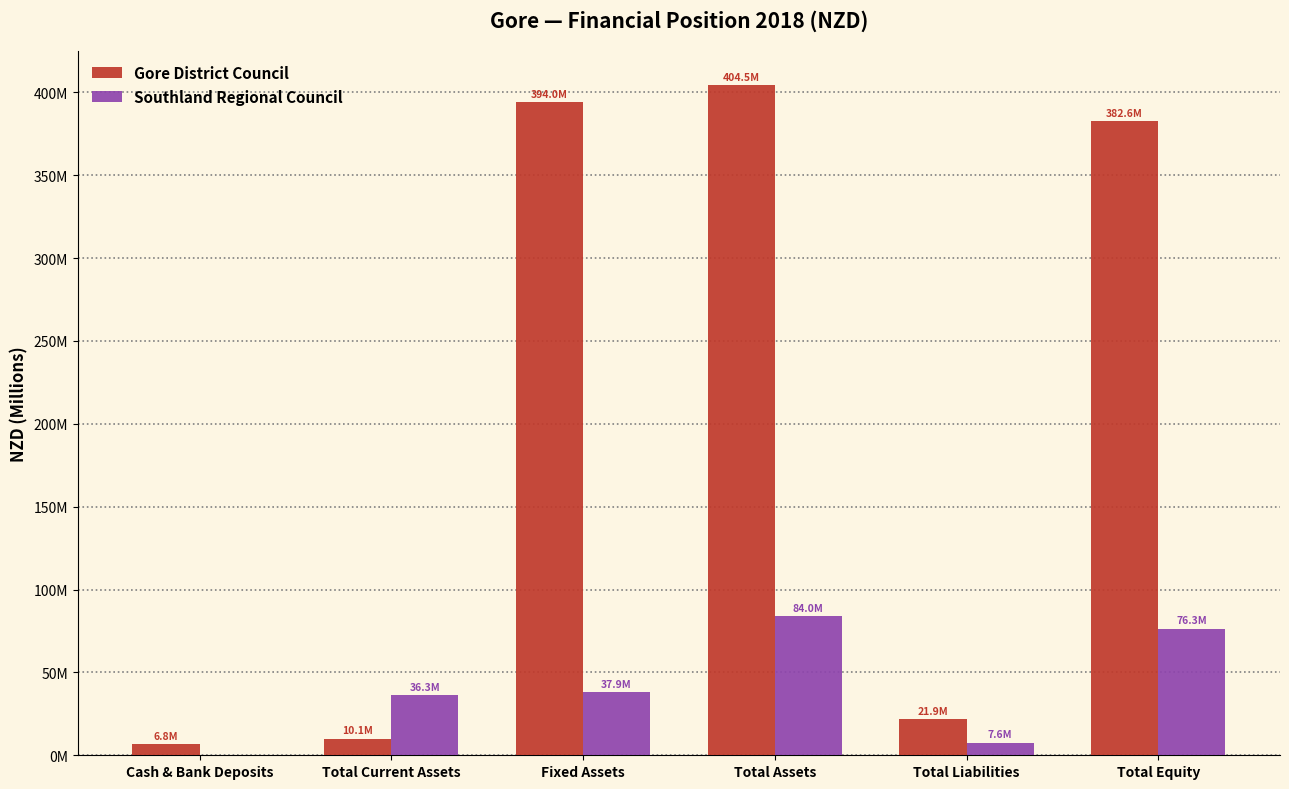

What are all the series names shown in the legend?

Gore District Council, Southland Regional Council